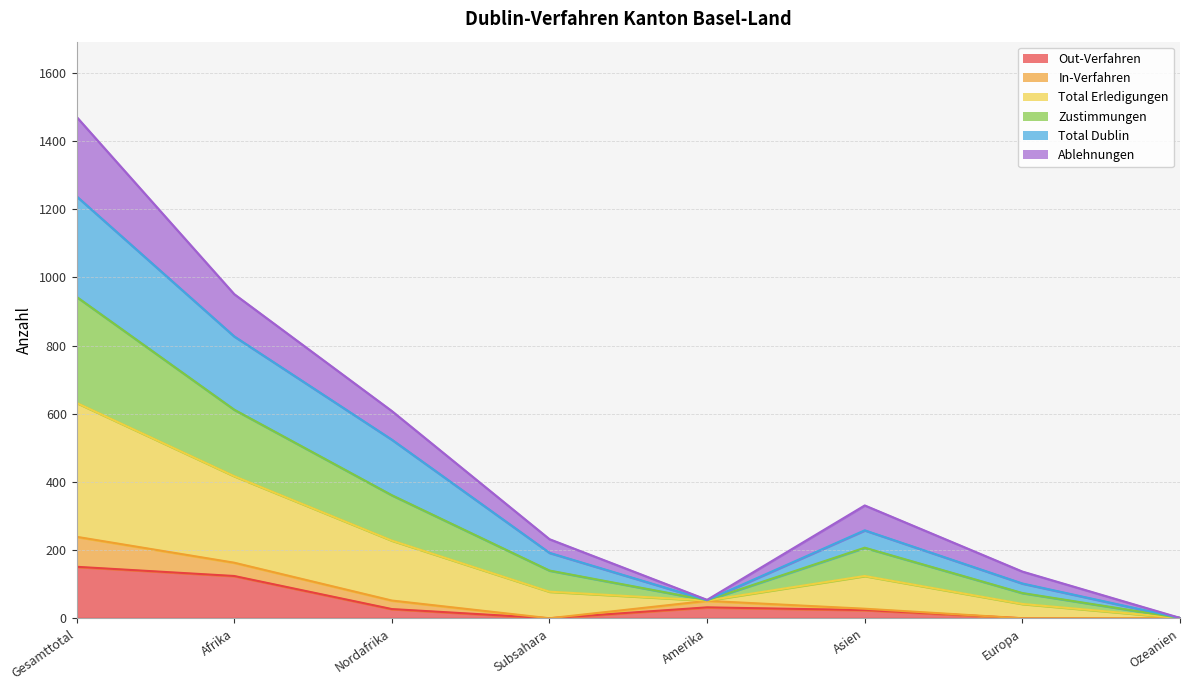

Where is the first local maximum for Total Erledigungen?

Asien